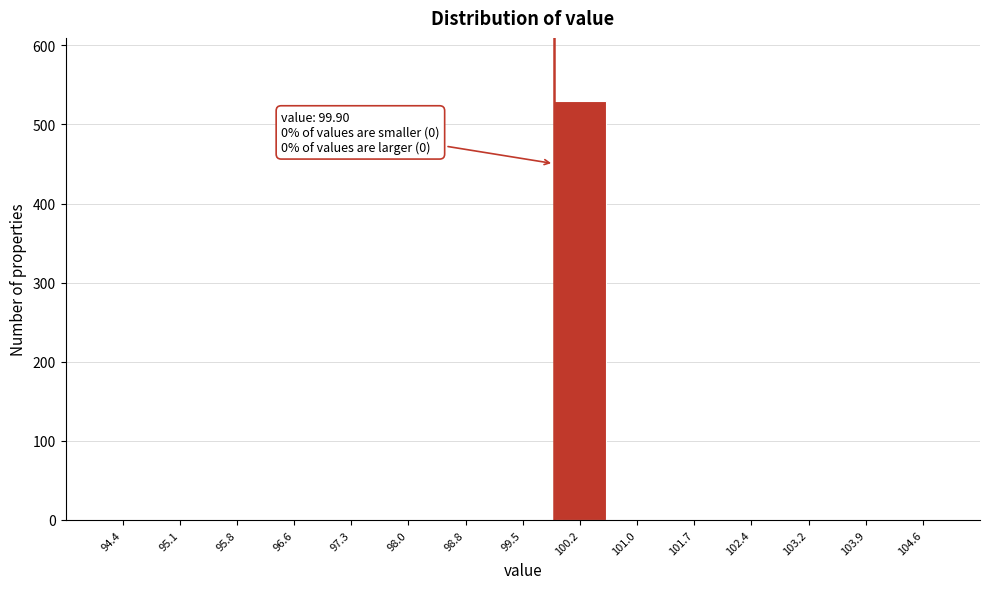

Which range on the x-axis has the tallest bar?

99.9 to 100.6